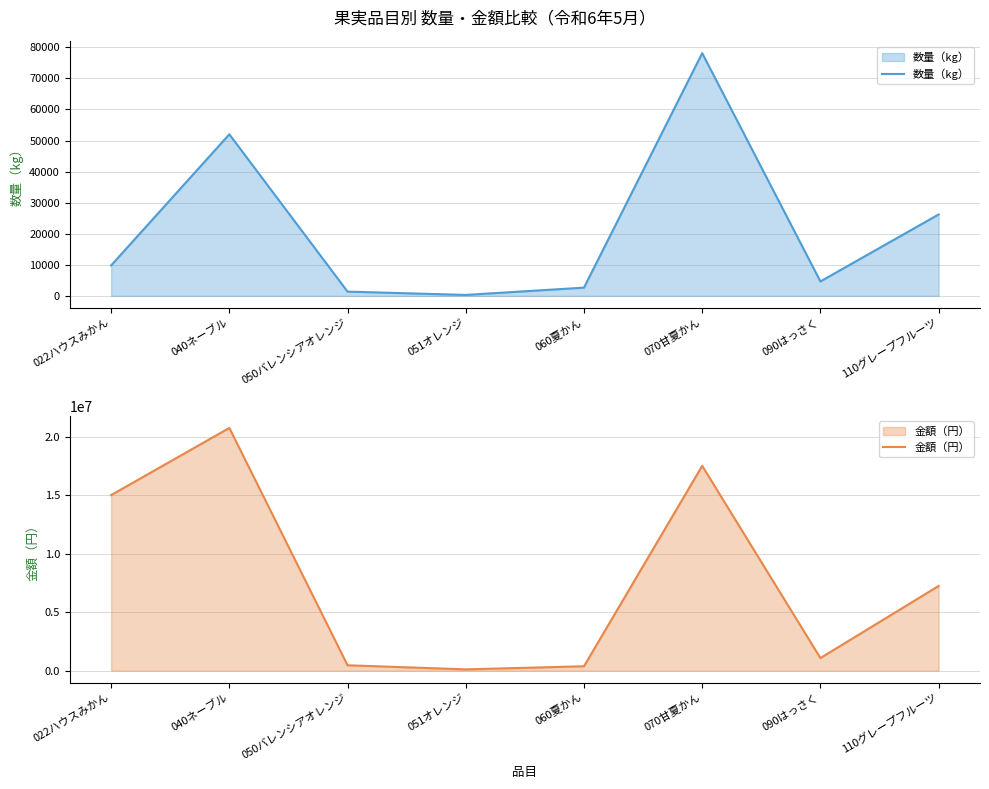

Where is 数量（kg） nearest to the value 39216?

040ネーブル